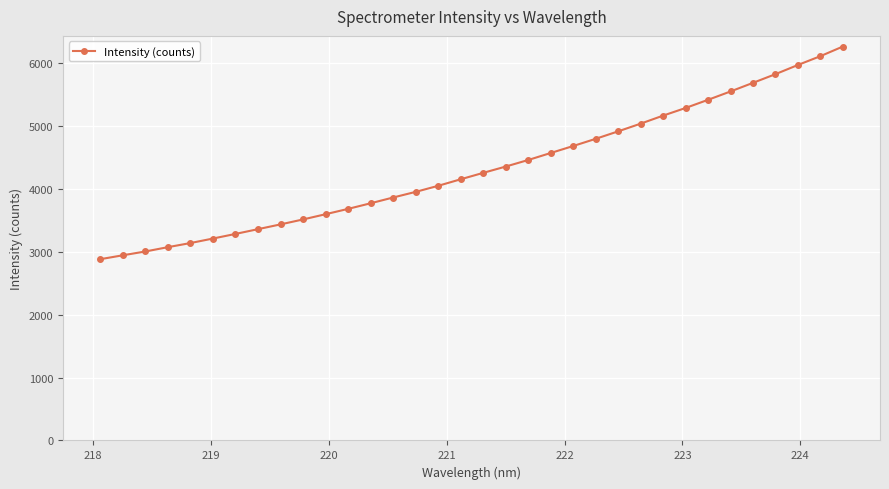

How many data points are above 4257?

17